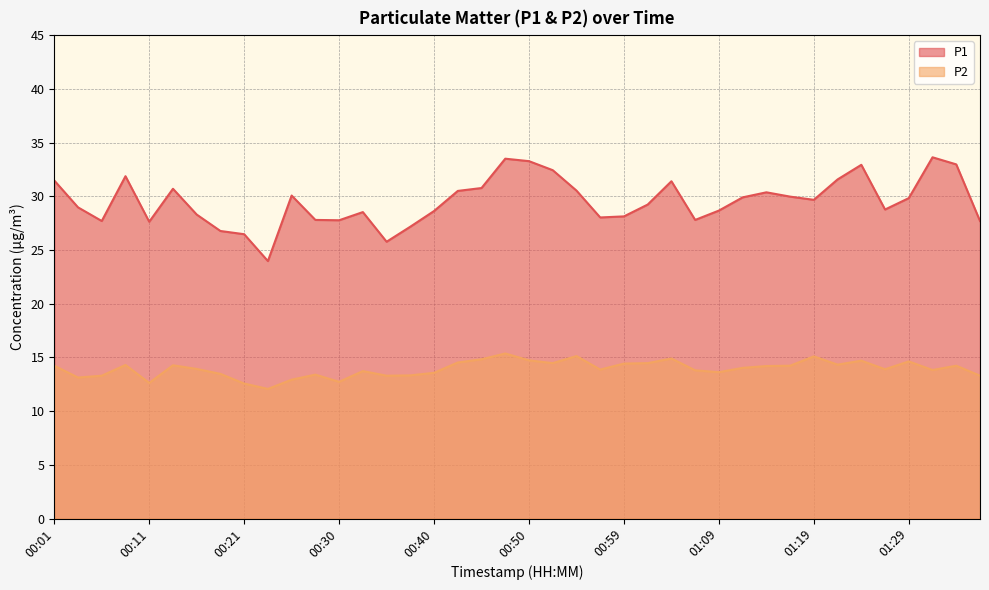

What position from the right is 00:06?

38